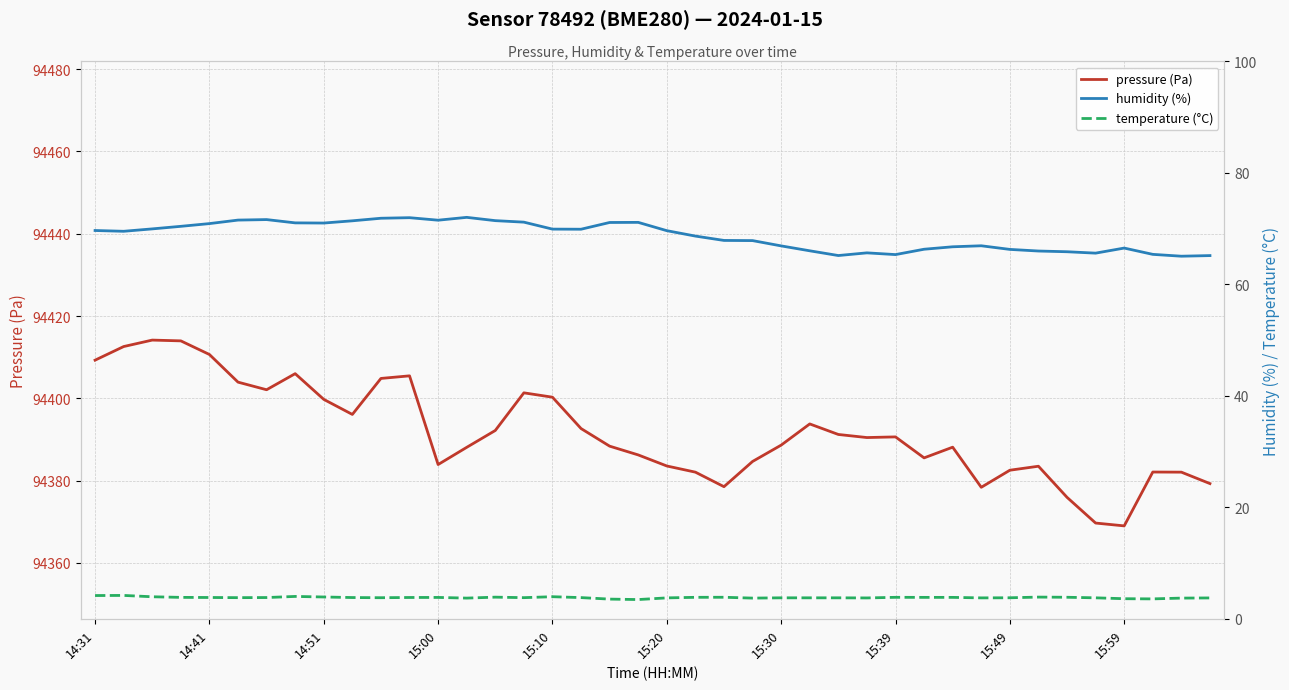

Which category has the lowest value in the humidity (%) series?

38